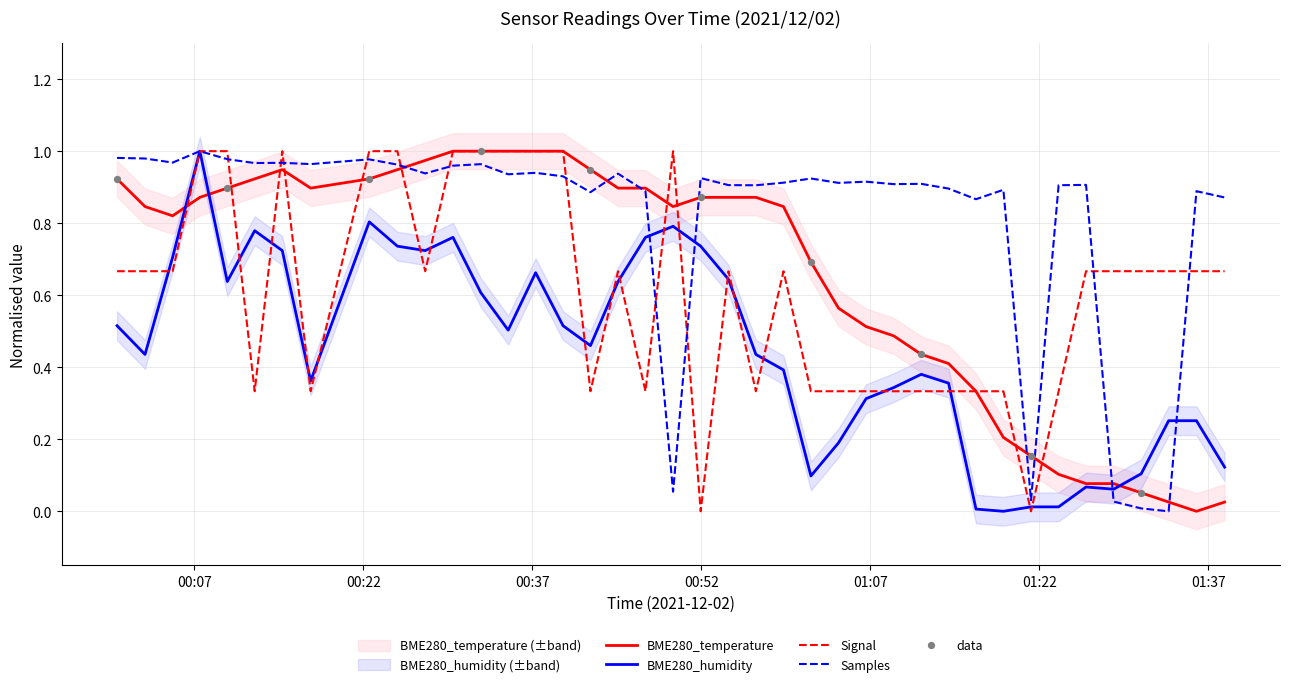

At which category is the sum across all series the highest?

2021/12/02 00:07:29